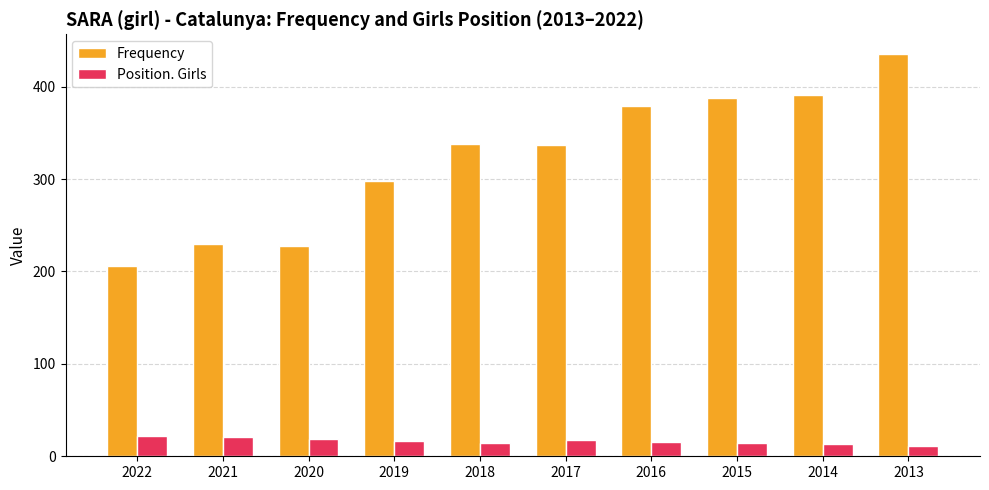

What is the value of the Frequency bar at the 2nd from the left?

230